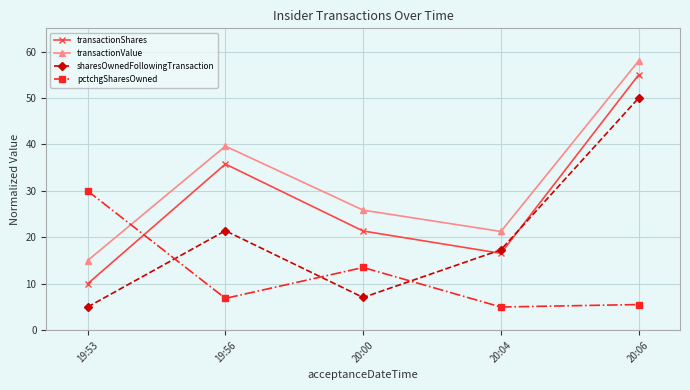

In sharesOwnedFollowingTransaction, how many points are higher than both neighbors (excluding endpoints)?

1